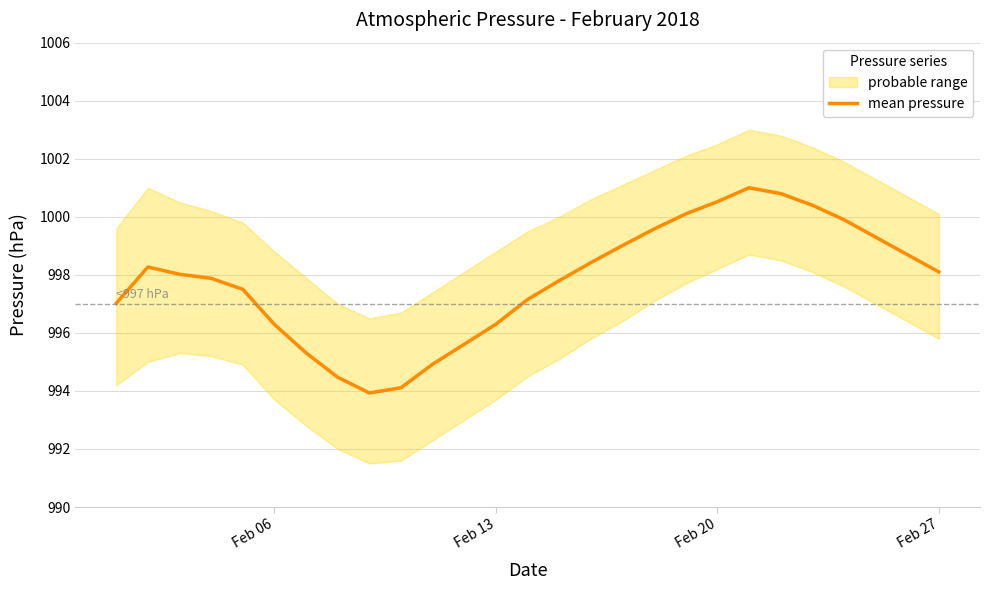

What is the highest value of the mean pressure series?

1001.0